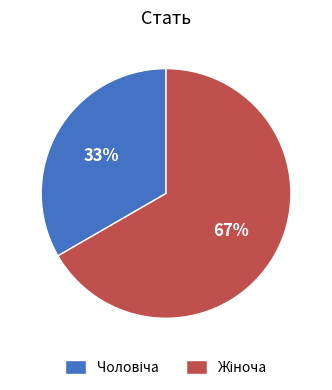

Count the number of slices in the pie.

2